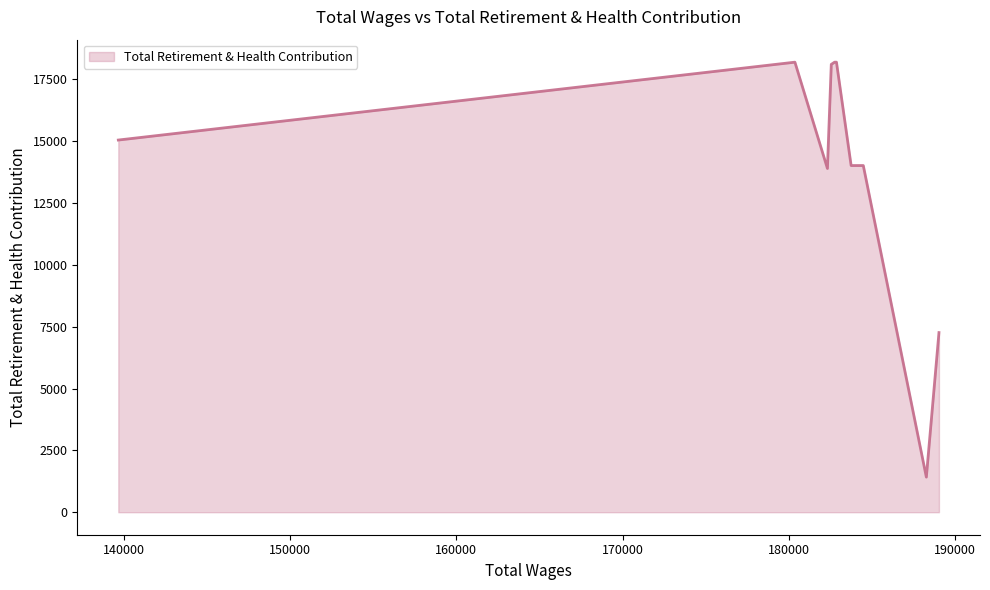

Does the chart display data point markers on the line(s)?

No